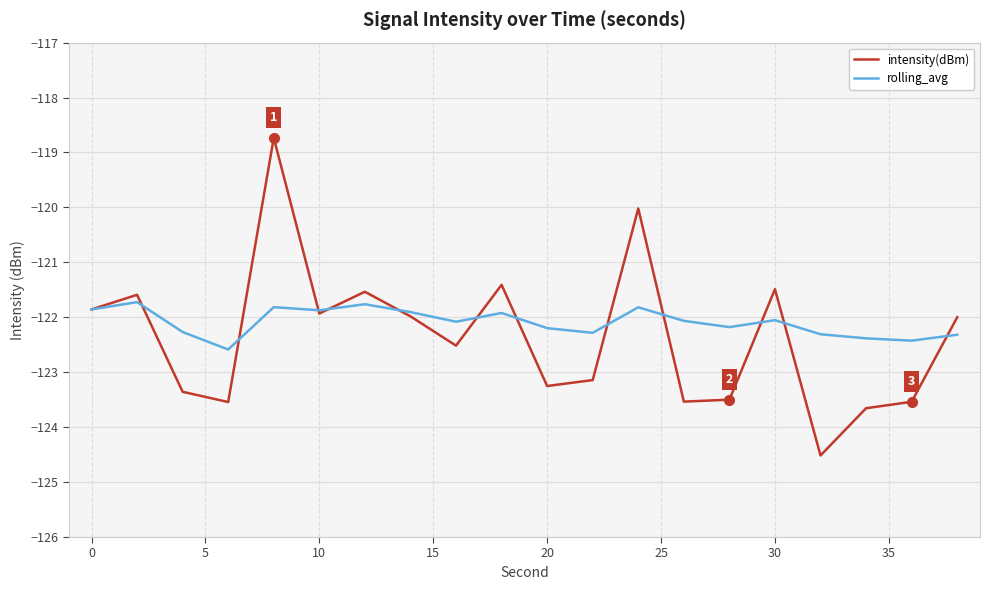

Reading left to right, list all the values displayed in this chart.

intensity(dBm): -121.9	-121.6	-123.4	-123.5	-118.7	-121.9	-121.5	-122.0	-122.5	-121.4	-123.3	-123.1	-120.0	-123.5	-123.5	-121.5	-124.5	-123.7	-123.5	-122.0
rolling_avg: -121.9	-121.7	-122.3	-122.6	-121.8	-121.9	-121.8	-121.9	-122.1	-121.9	-122.2	-122.3	-121.8	-122.1	-122.2	-122.1	-122.3	-122.4	-122.4	-122.3